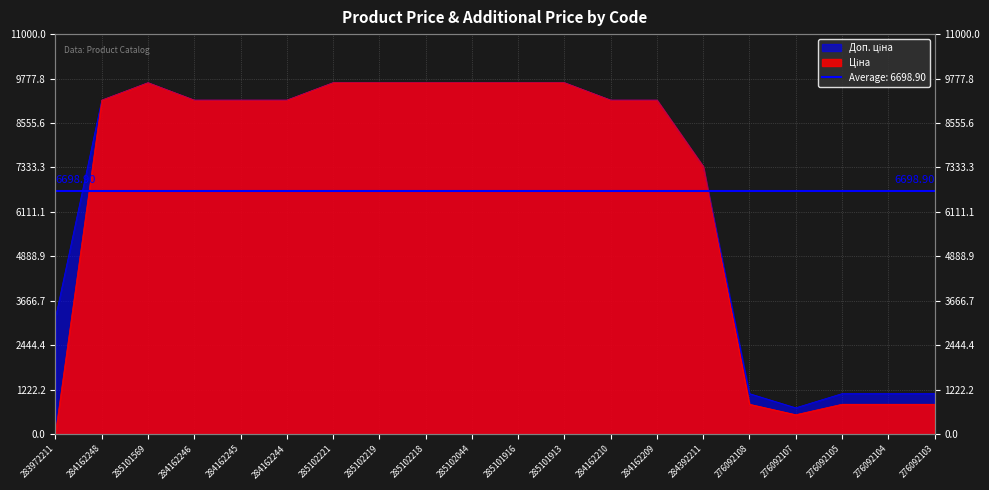

How many data points in Доп. ціна are less than 9185?

7